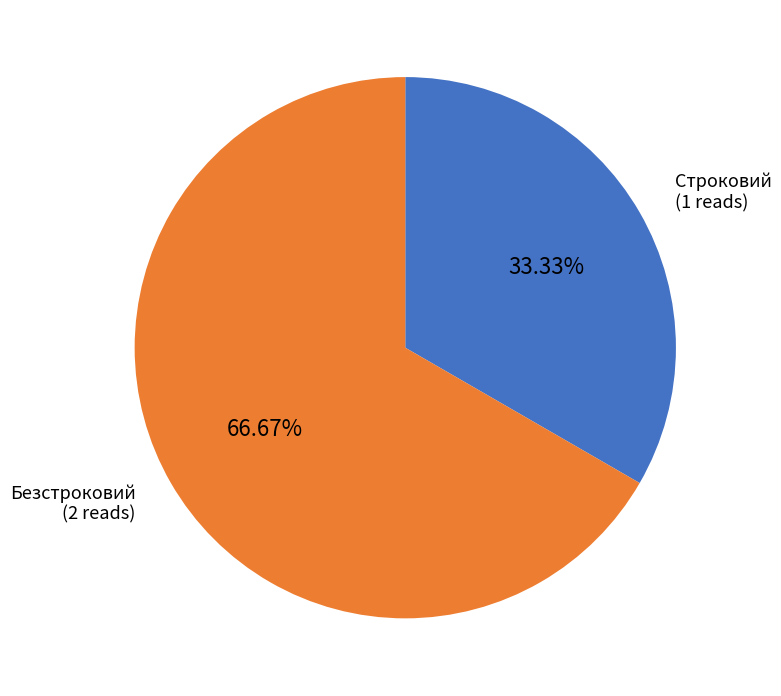

Rank the categories by value from highest to lowest.

Безстроковий, Строковий